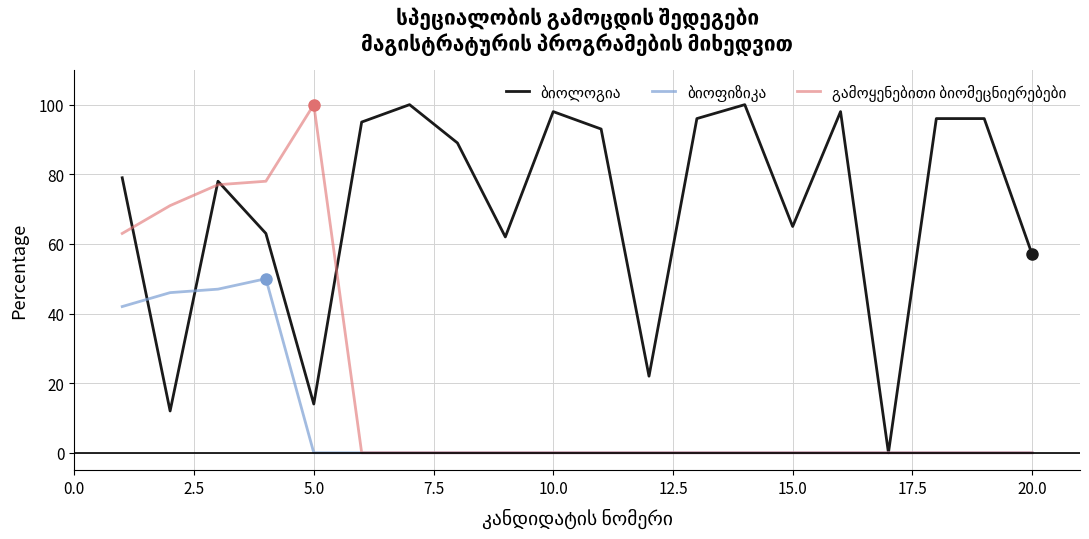

What is the greatest value displayed?

100